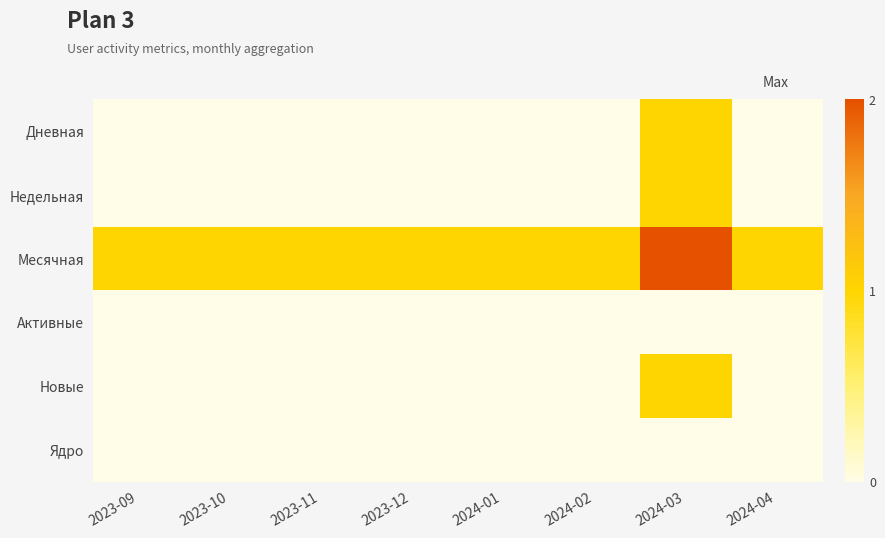

Reading left to right, list all the values displayed in this chart.

Дневная: 2023-09=0	2023-10=0	2023-11=0	2023-12=0	2024-01=0	2024-02=0	2024-03=1	2024-04=0
Недельная: 2023-09=0	2023-10=0	2023-11=0	2023-12=0	2024-01=0	2024-02=0	2024-03=1	2024-04=0
Месячная: 2023-09=1	2023-10=1	2023-11=1	2023-12=1	2024-01=1	2024-02=1	2024-03=2	2024-04=1
Активные: 2023-09=0	2023-10=0	2023-11=0	2023-12=0	2024-01=0	2024-02=0	2024-03=0	2024-04=0
Новые: 2023-09=0	2023-10=0	2023-11=0	2023-12=0	2024-01=0	2024-02=0	2024-03=1	2024-04=0
Ядро: 2023-09=0	2023-10=0	2023-11=0	2023-12=0	2024-01=0	2024-02=0	2024-03=0	2024-04=0